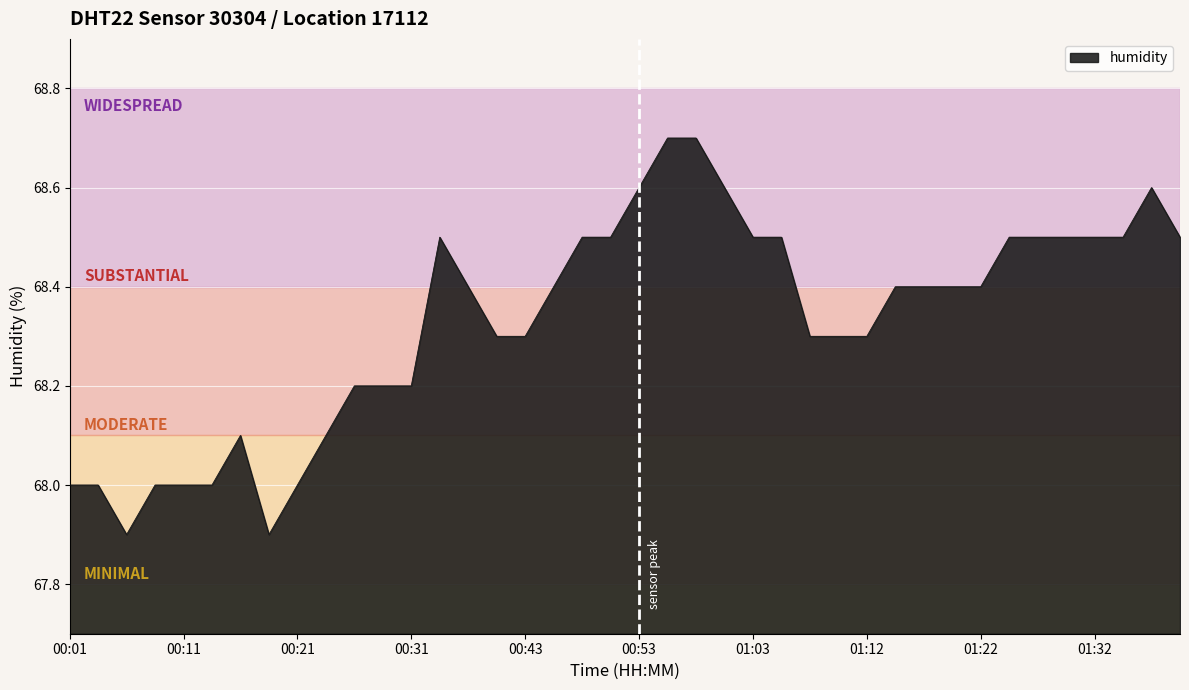

What is the greatest value displayed?

68.7